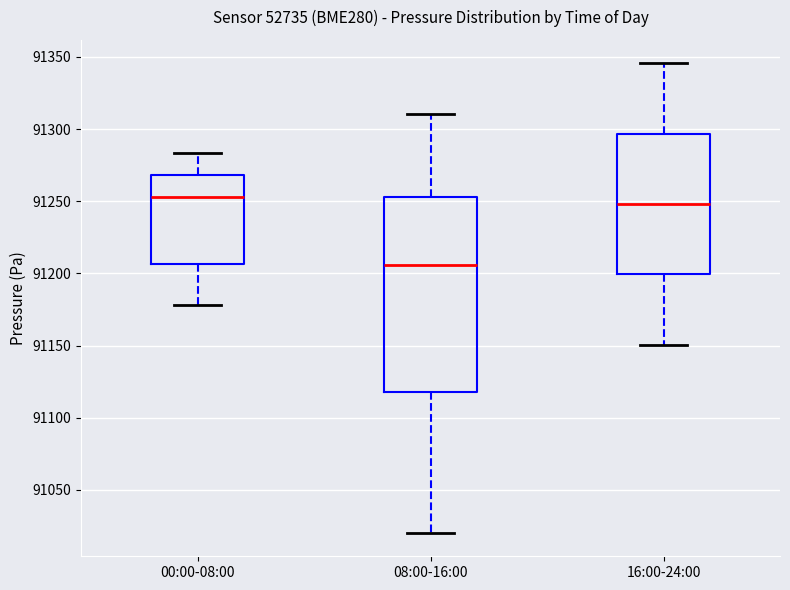

Where does the lower whisker of the box for 08:00-16:00 end on the y-axis? The values are not printed on the chart, so give them approximately, as read against the axis.

91020